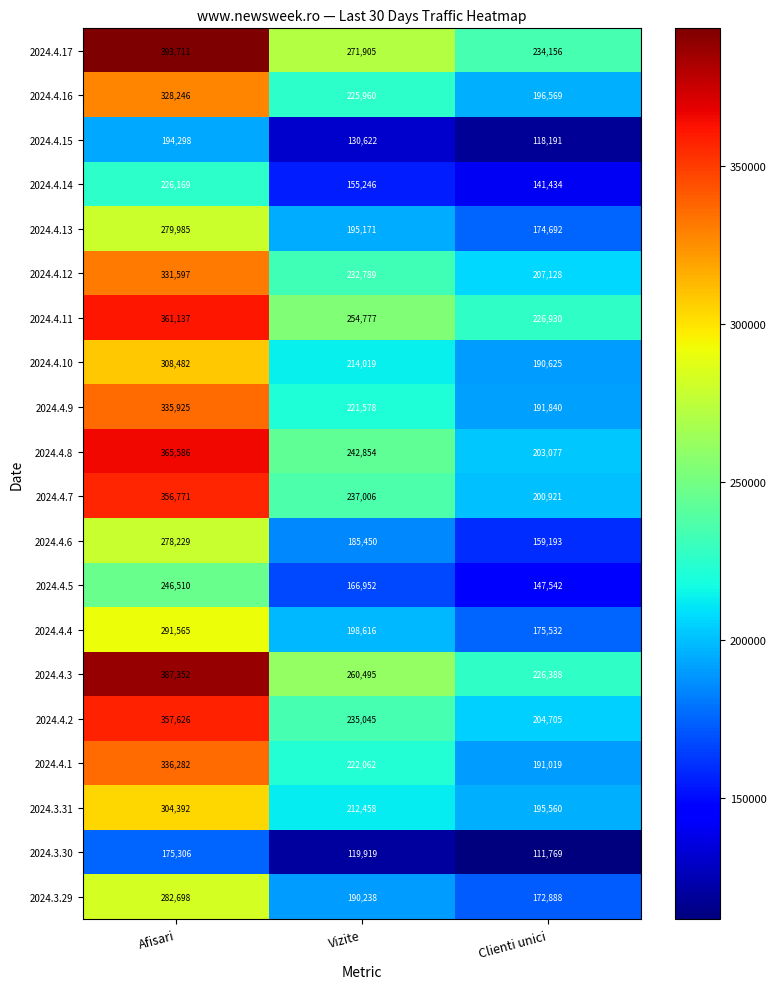

True or false: 2024.4.3 has a value of 109164 at Afisari.

False